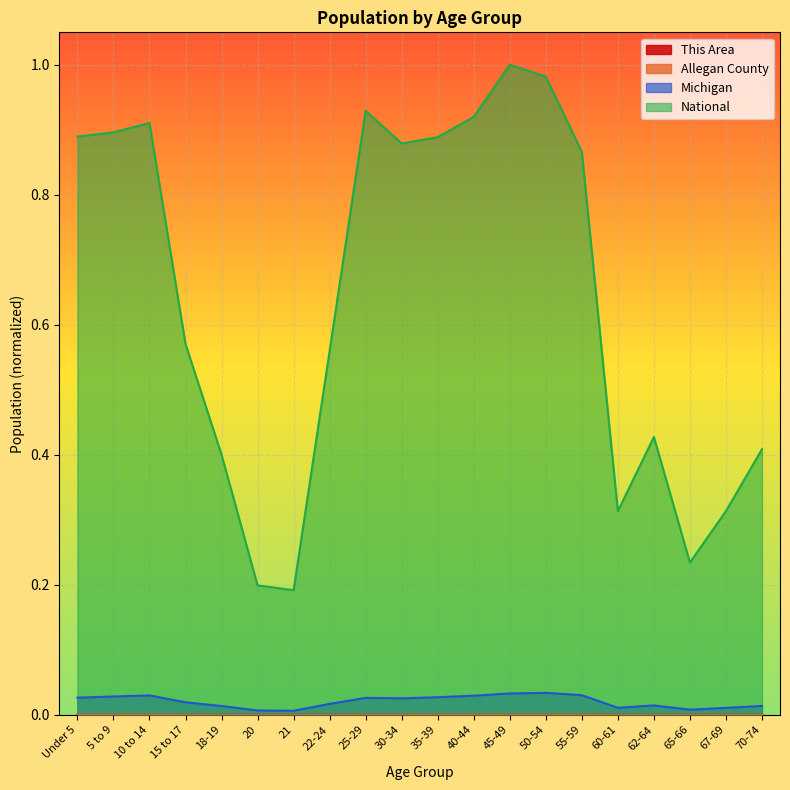

Which category has the lowest value across all series?

20